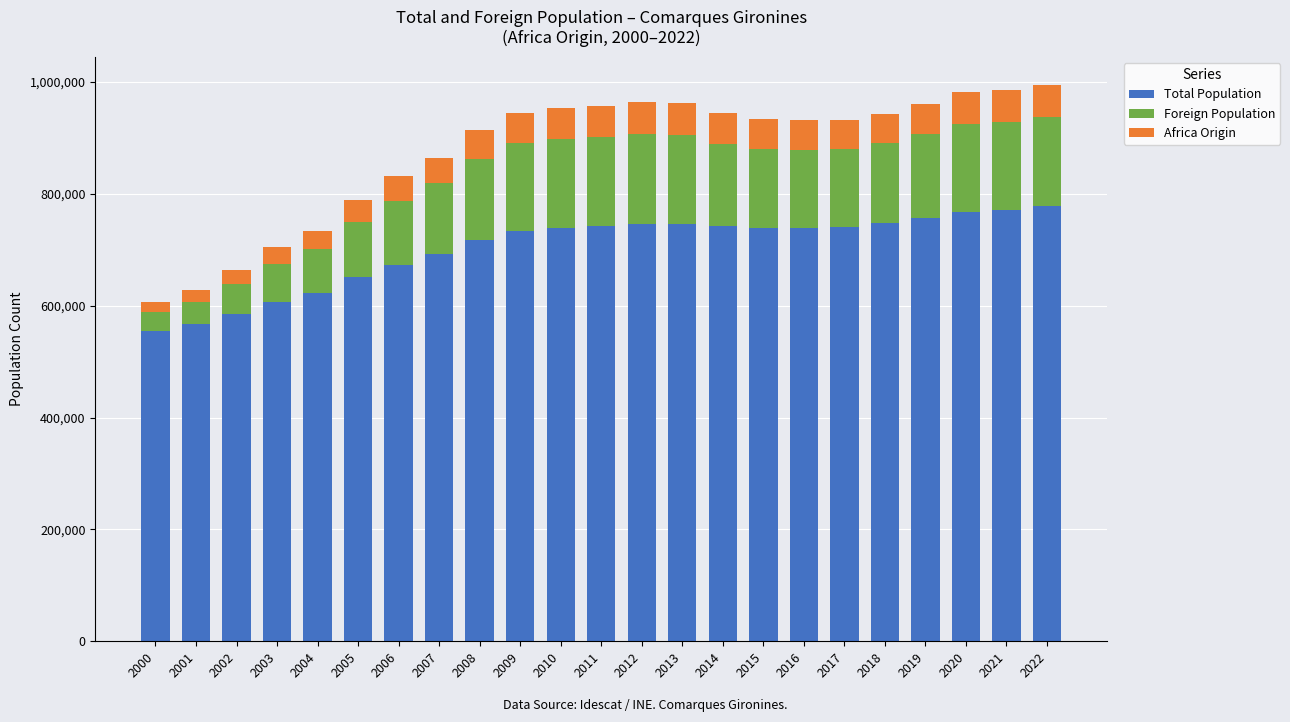

What is the lowest value of the Total Population series?

553964